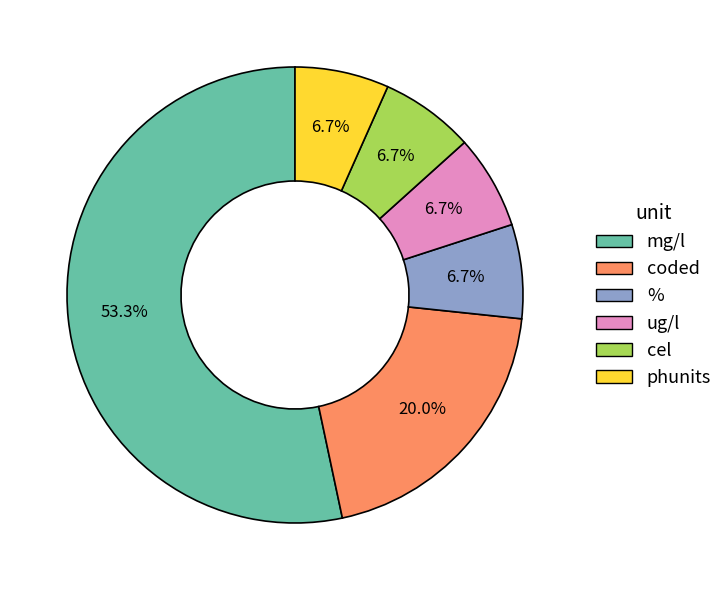

Which slice represents more than half of the pie?

mg/l